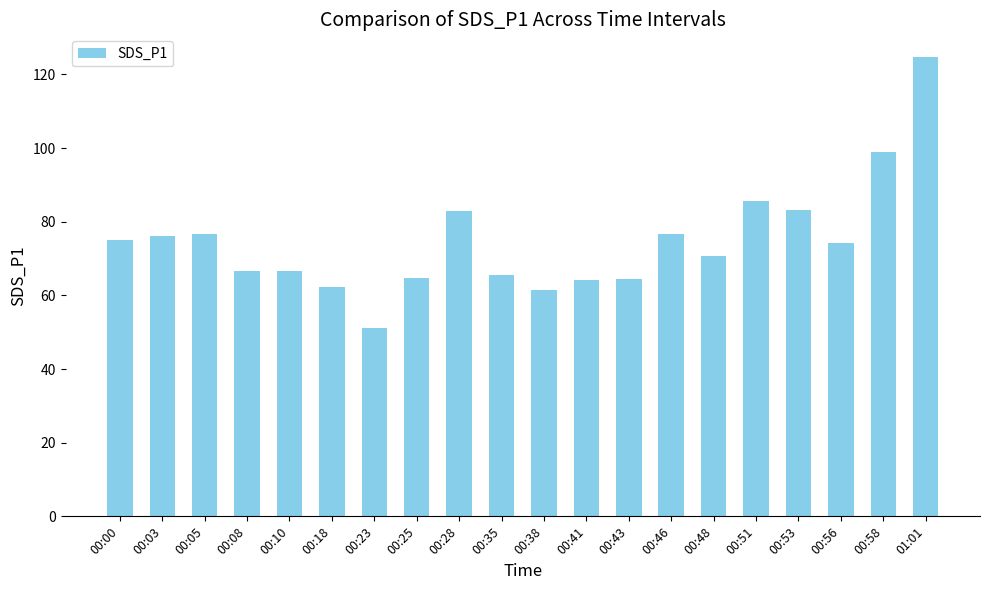

What is the sum of all values?

1491.6